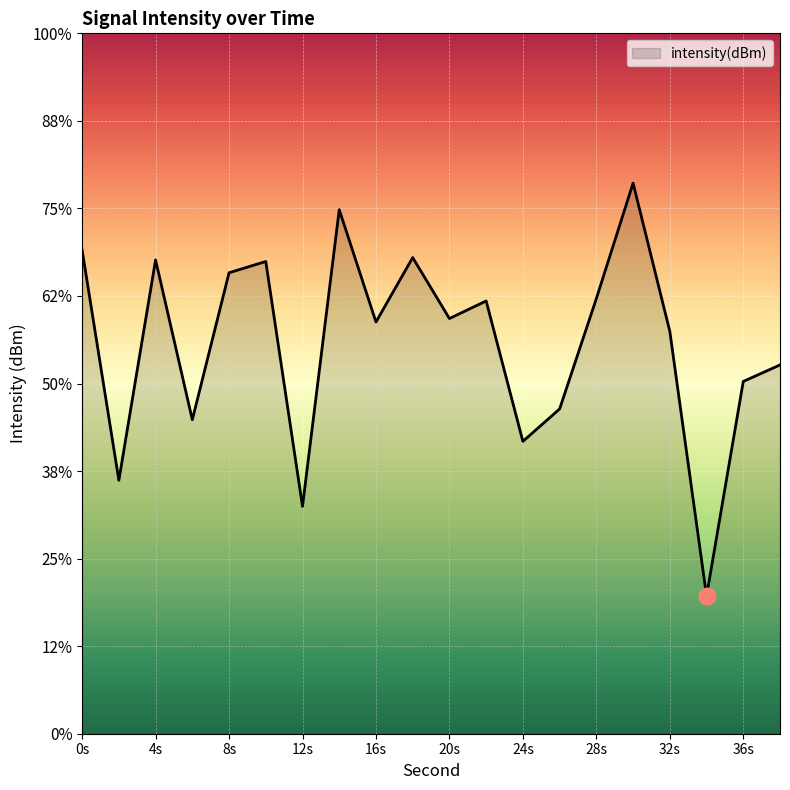

How many data points does each series have?

20